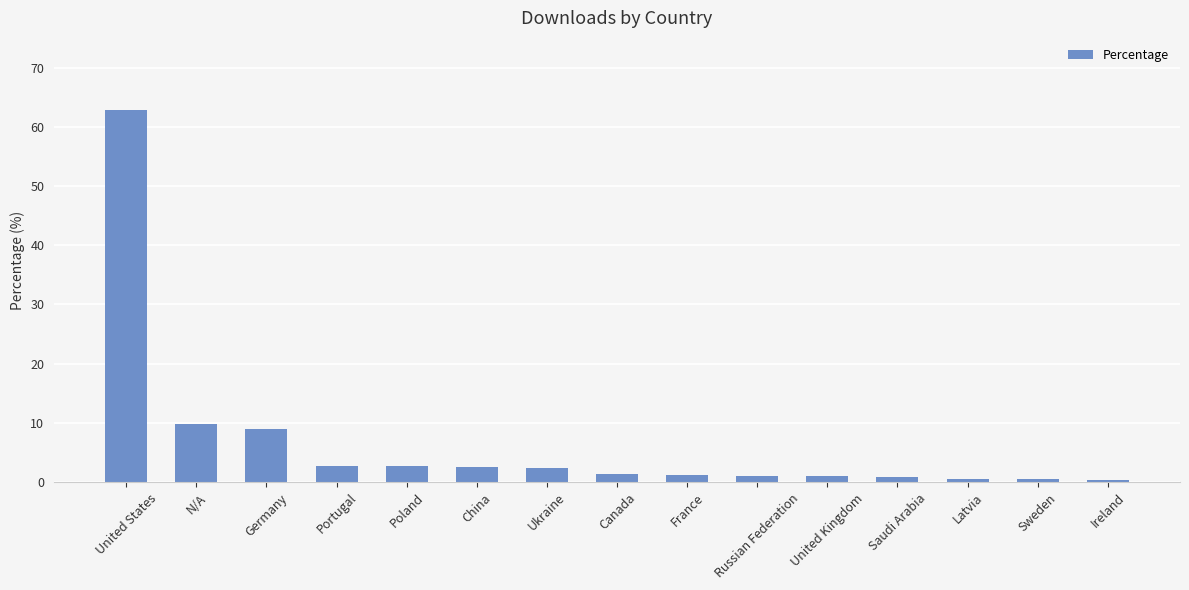

How many bars are there in total?

15